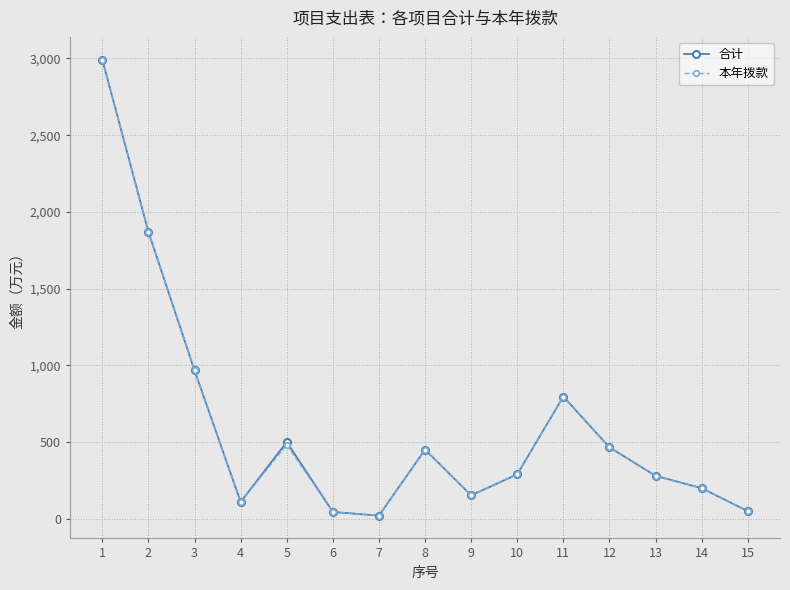

Which series changed the most between 5 and 6?

合计